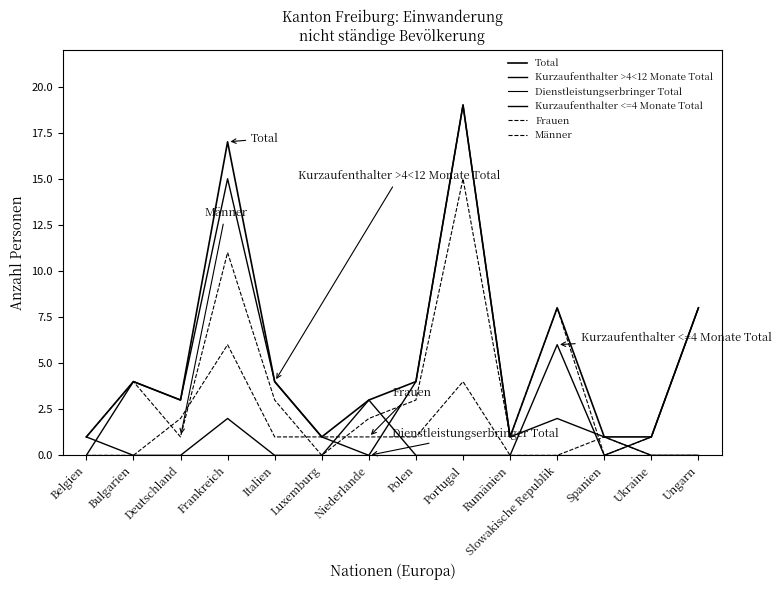

The value of Männer at Slowakische Republik is 8. True or false?

True